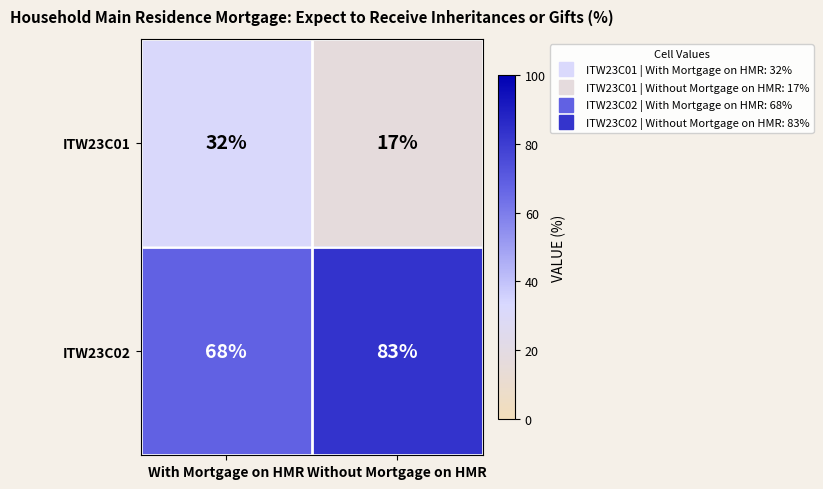

What is the total value across all series at Without Mortgage on HMR?

100